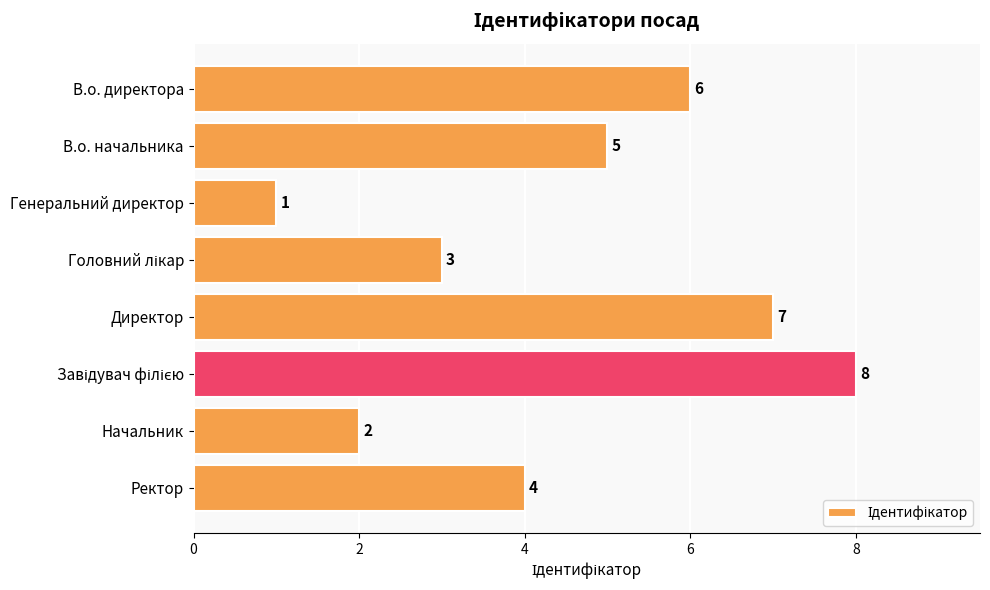

What is the difference between the maximum and minimum values?

7